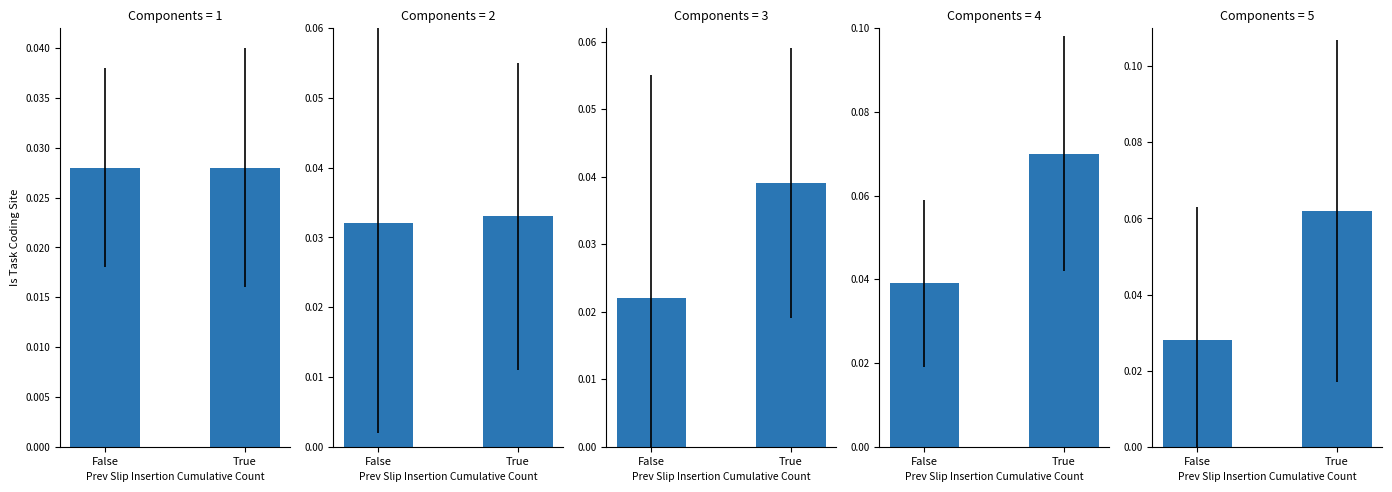

What is the label of the 1st bar from the right?

True